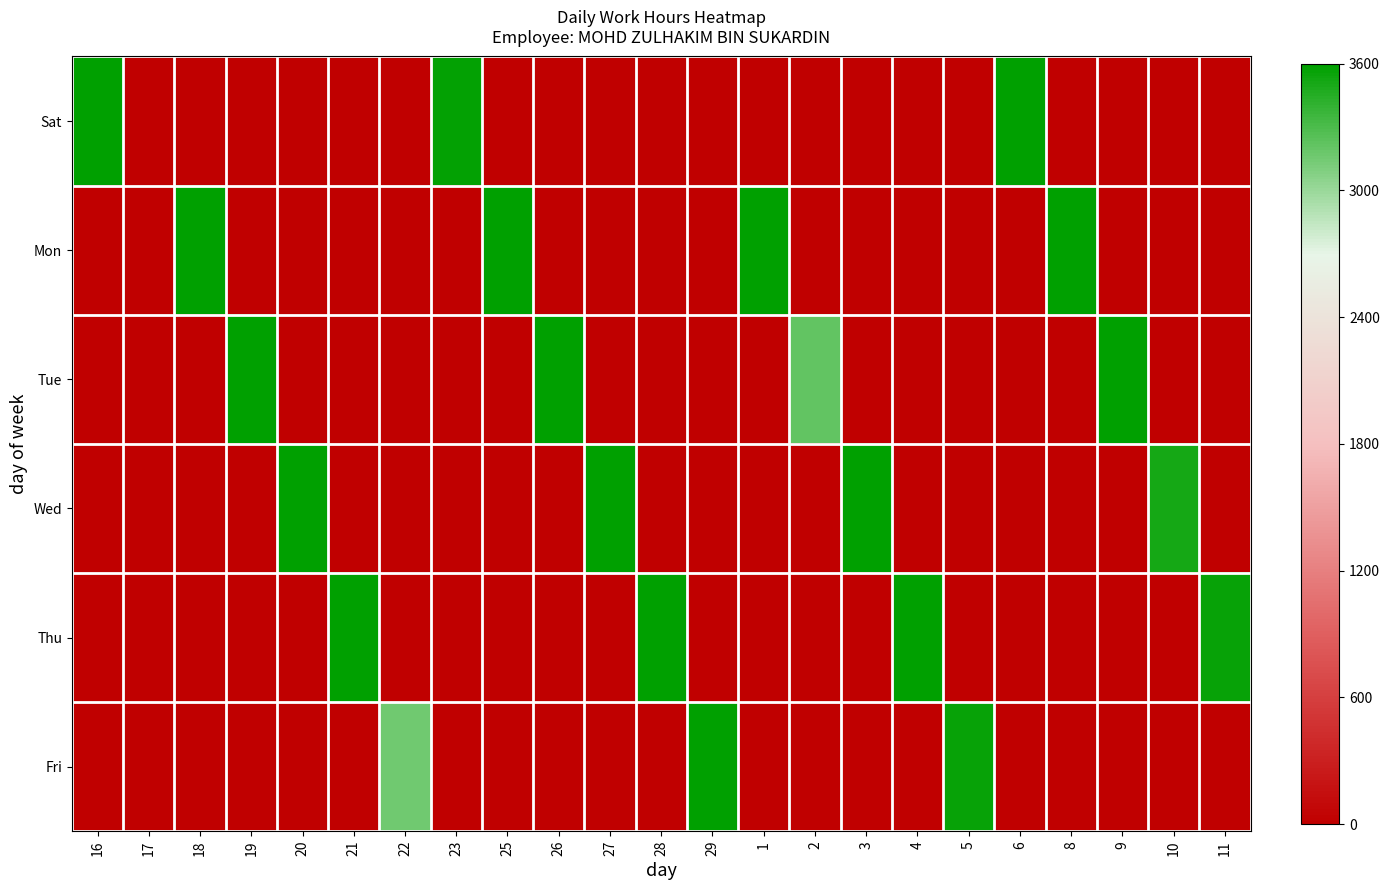

What is the total value across all series at 20?

3680.0